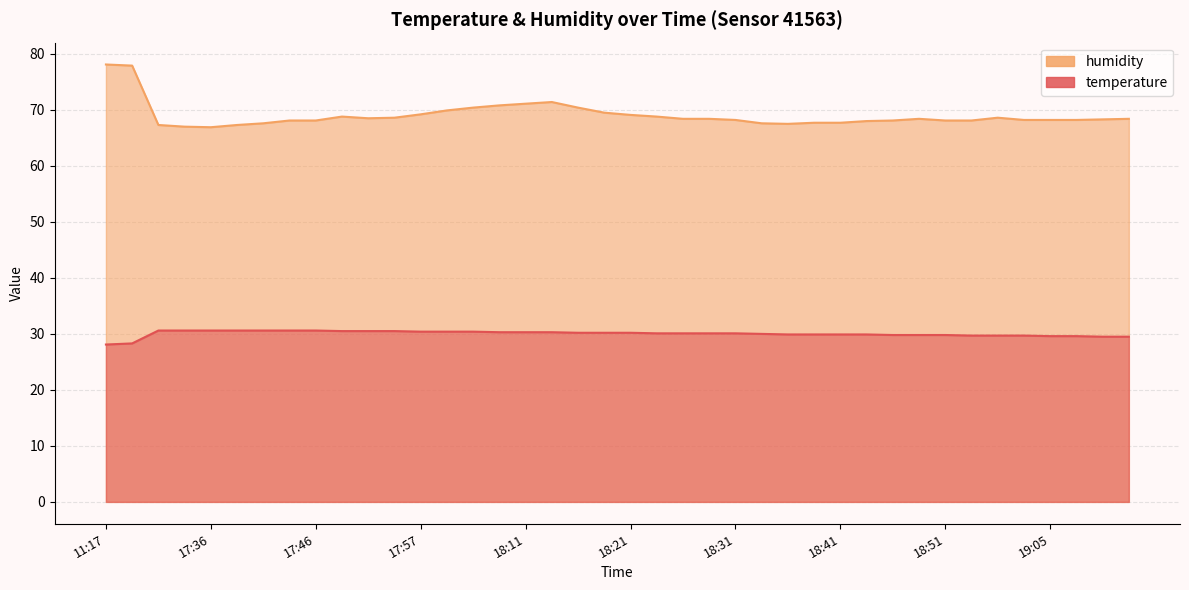

At which label does humidity first exceed 68?

11:17